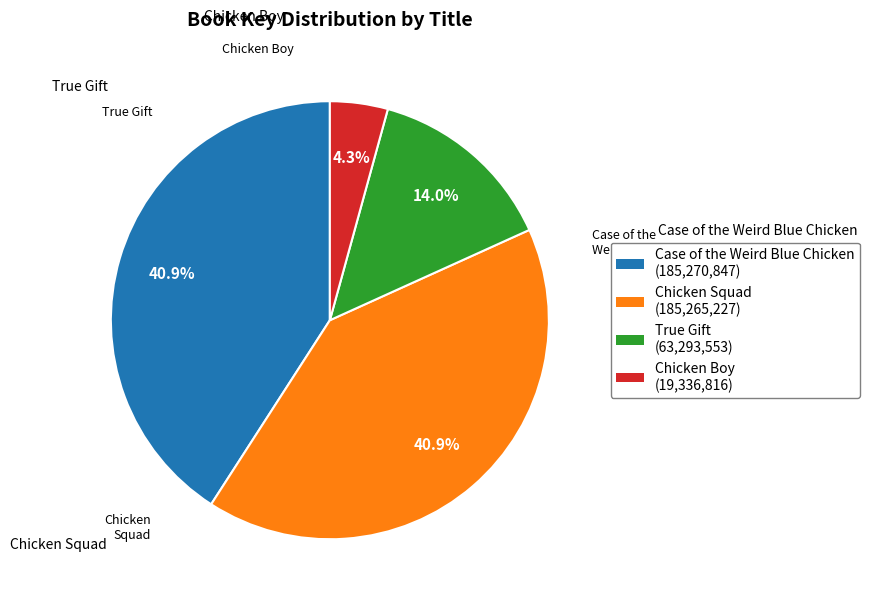

The Chicken Boy slice represents 4% of the pie. True or false?

True